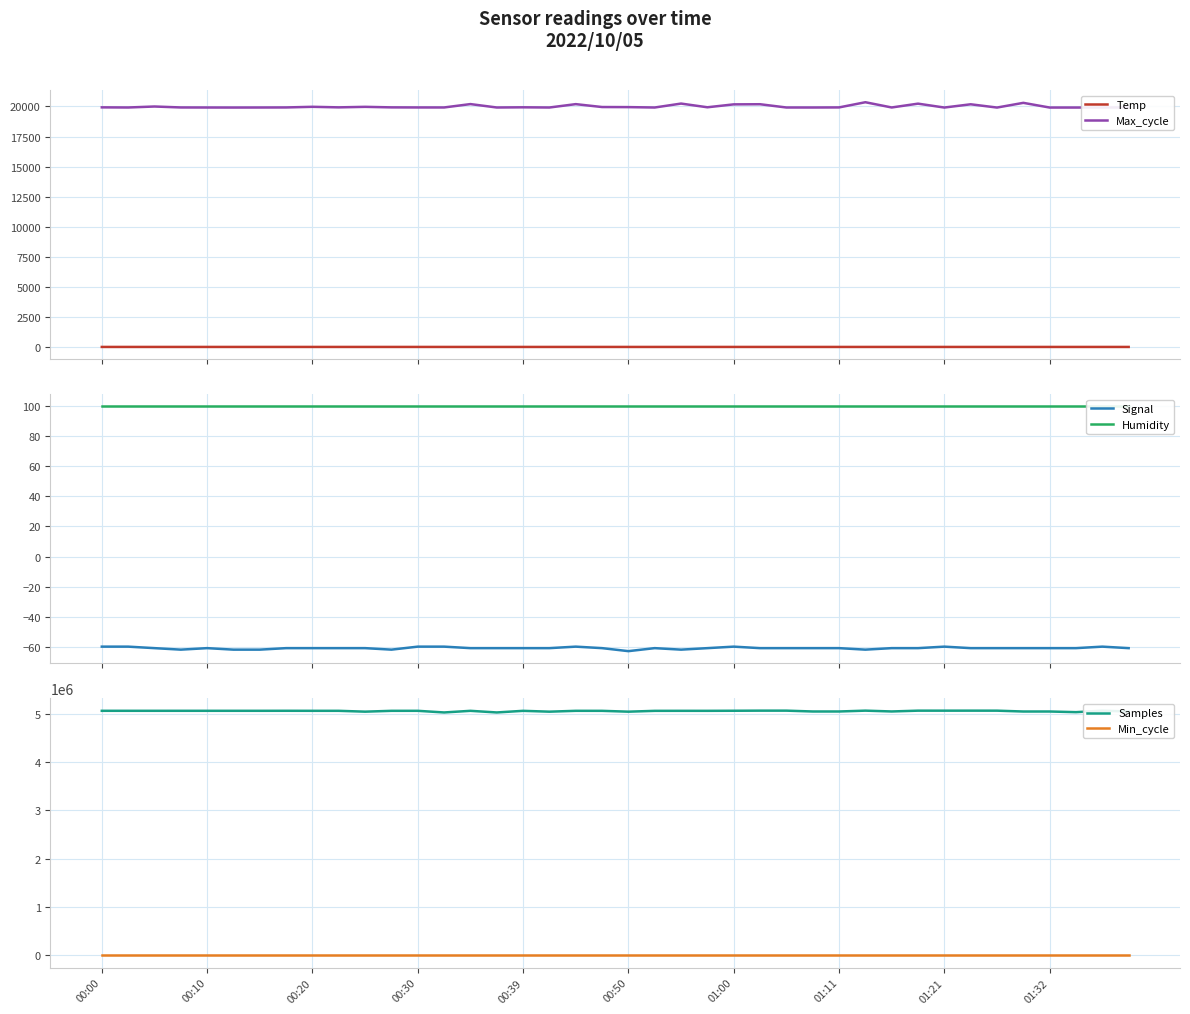

True or false: Max_cycle and Temp intersect in this chart.

False